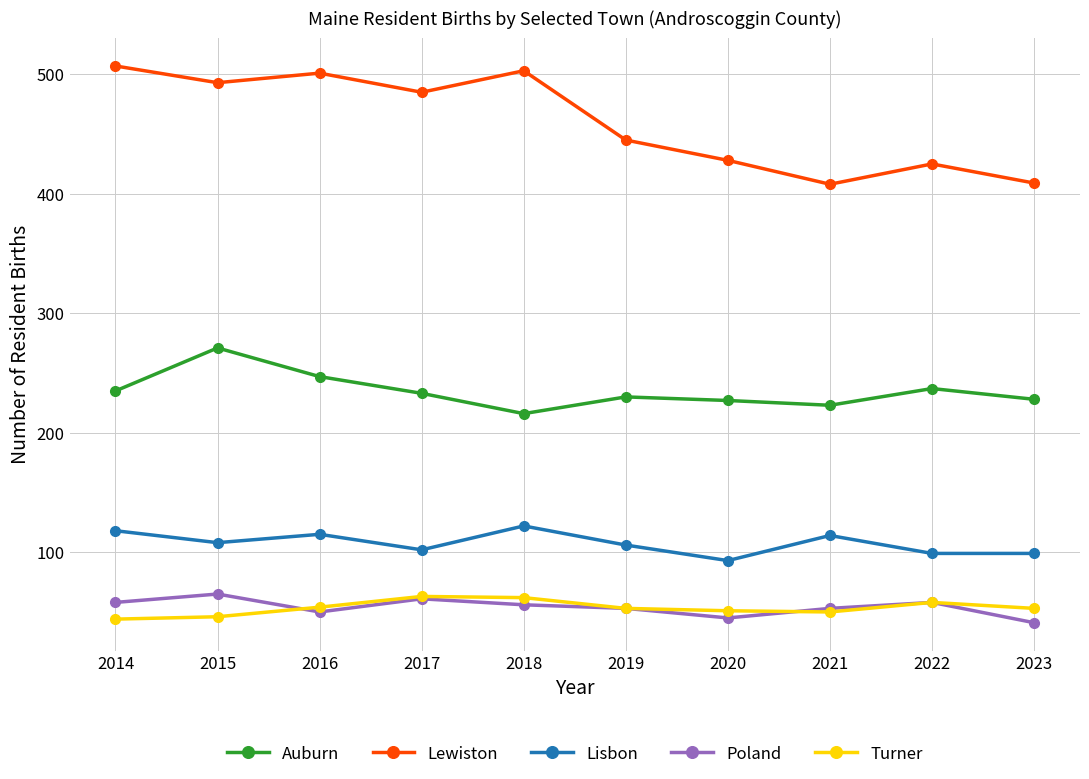

True or false: Lewiston has more than 2 interior local peaks.

True